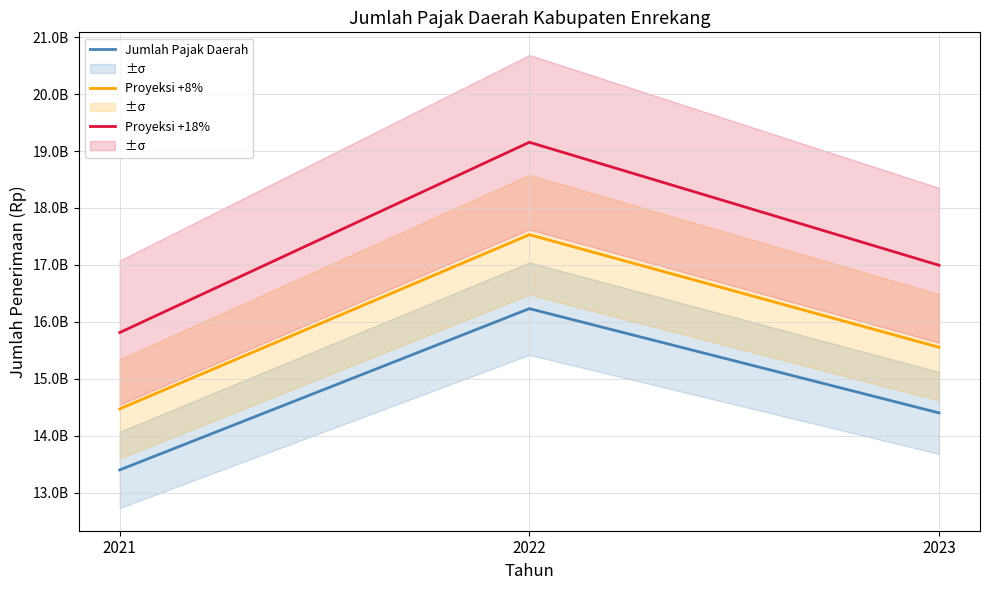

The Jumlah Pajak Daerah series shows 13400072275.2 at 2021. True or false?

True